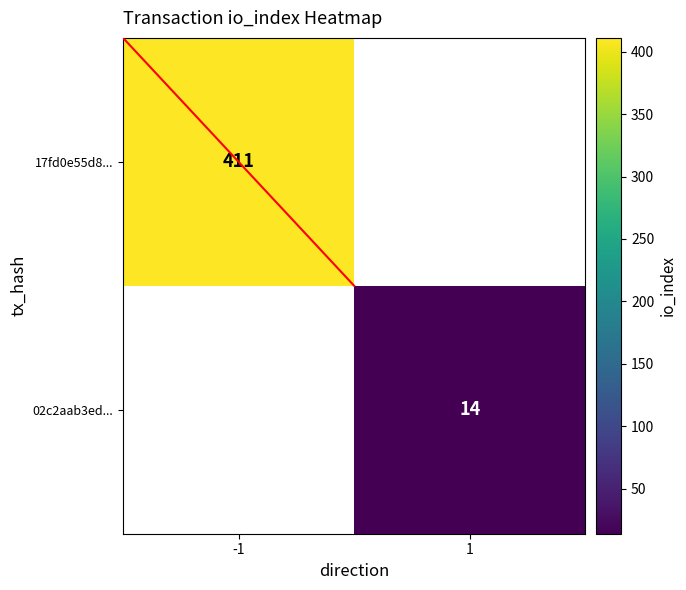

Is it true that diagonal equals -0.1 at -1?

False